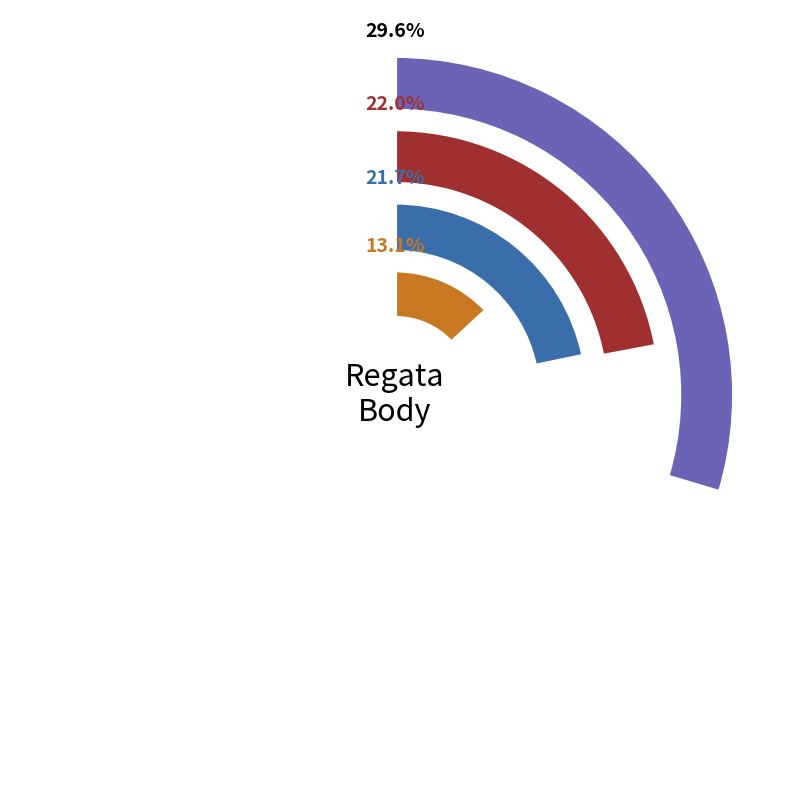

What is the largest slice in the pie chart?

Burčáková regata